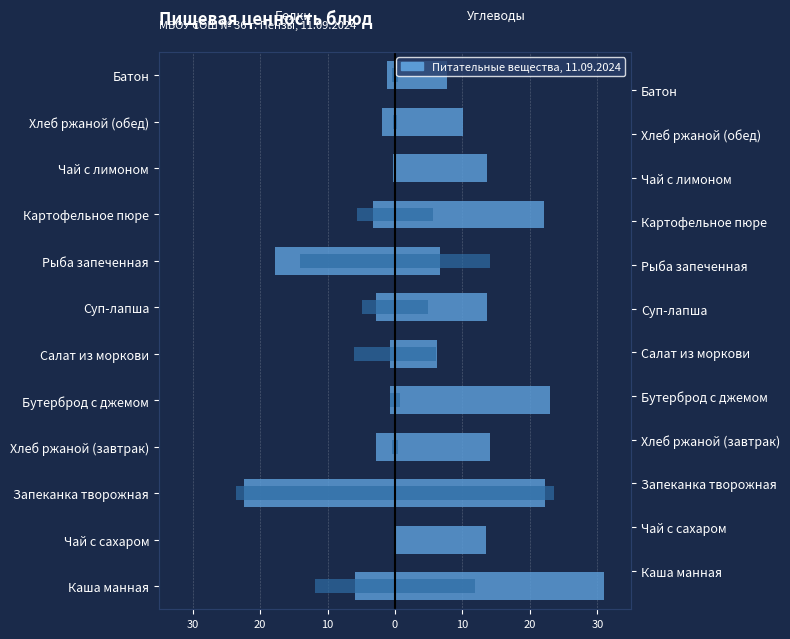

The Углеводы series shows 23.0 at Бутерброд с джемом. True or false?

True